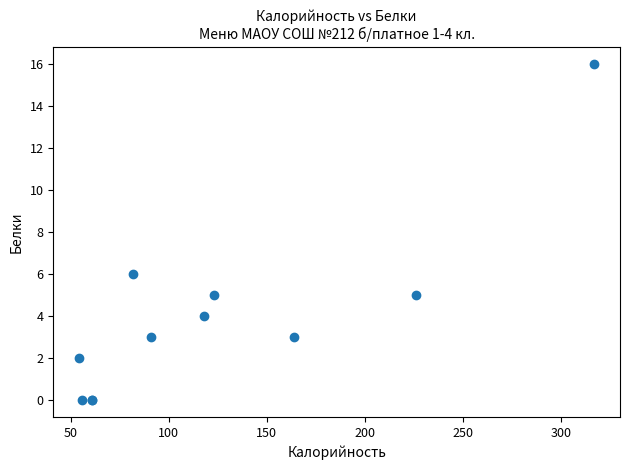

What Y value in the scatter plot is closest to 8?

6